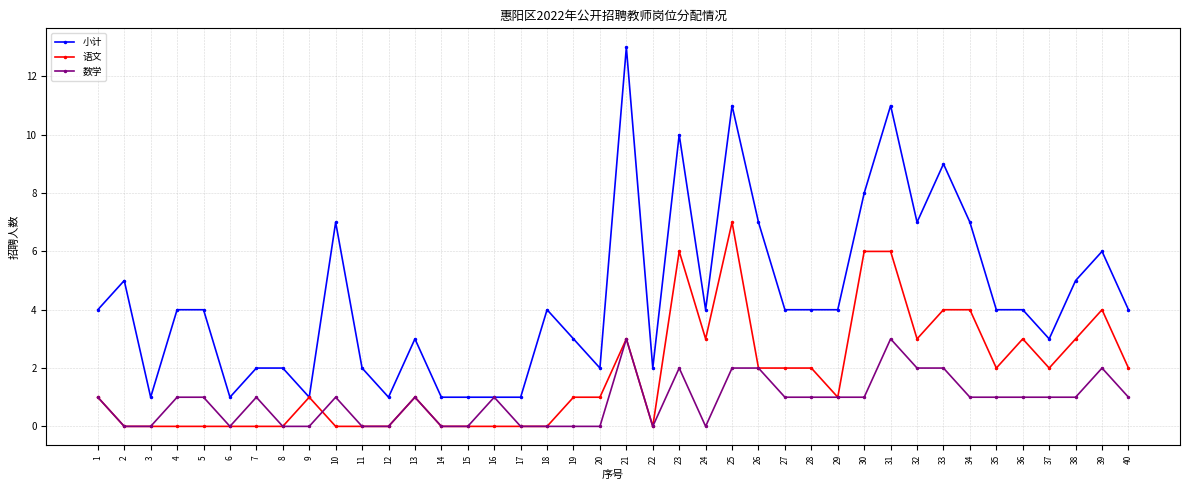

True or false: 数学 has a value of 1 at 38.

True